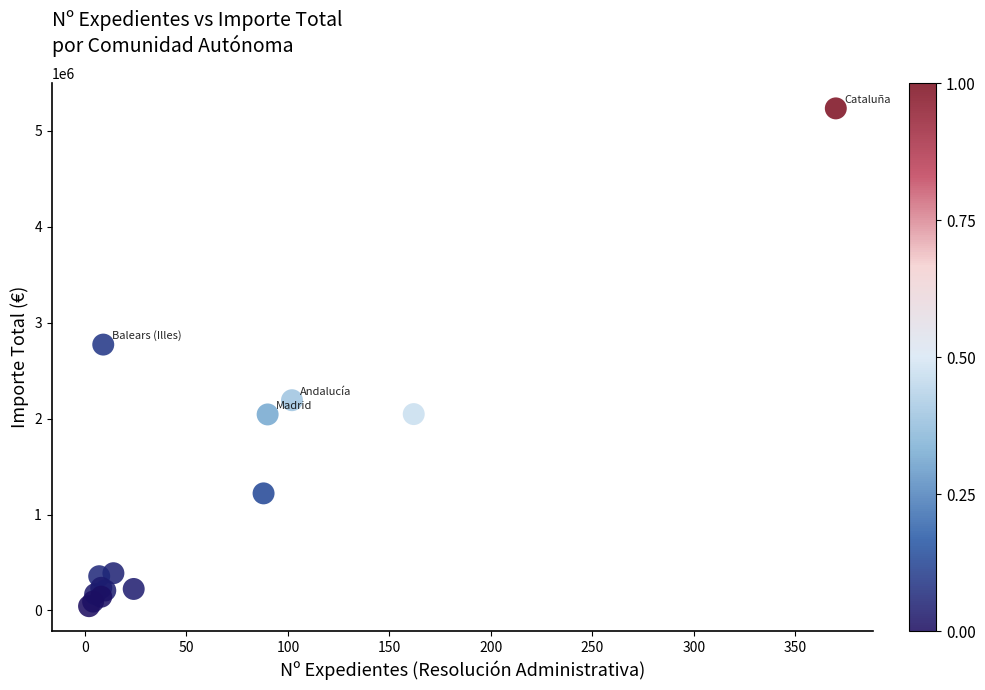

What Y value in the scatter plot is closest to 2639257?

2771577.8